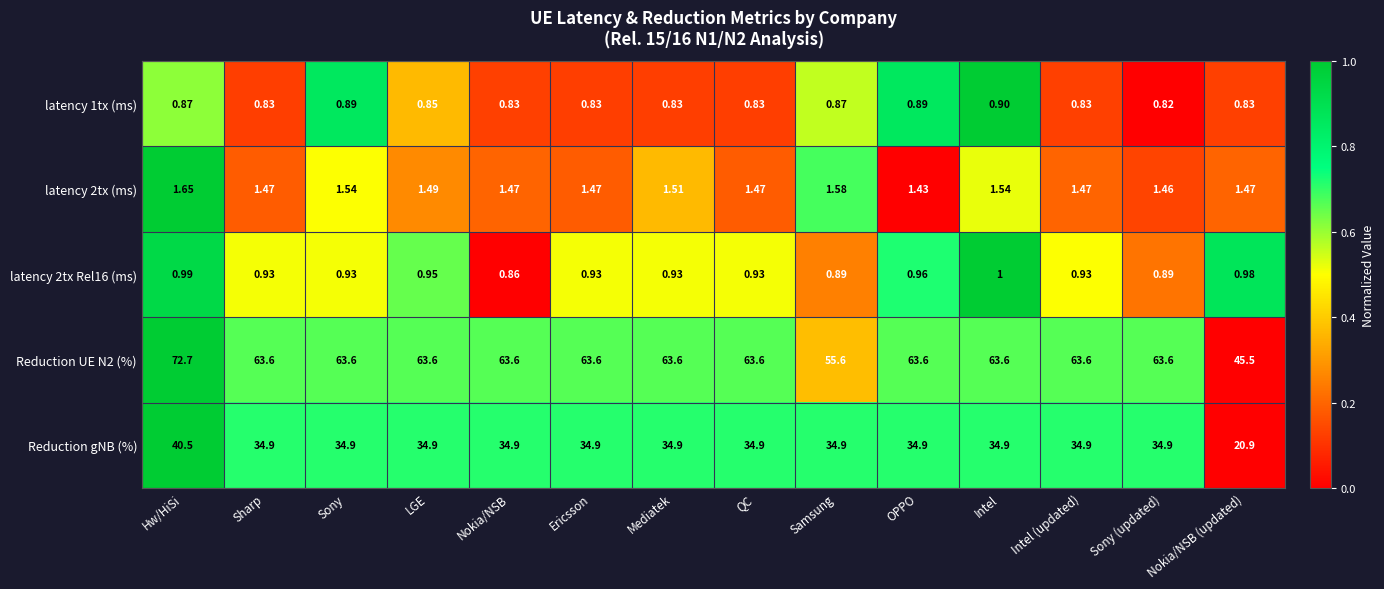

At which label does latency 1tx (ms) reach its peak?

Intel